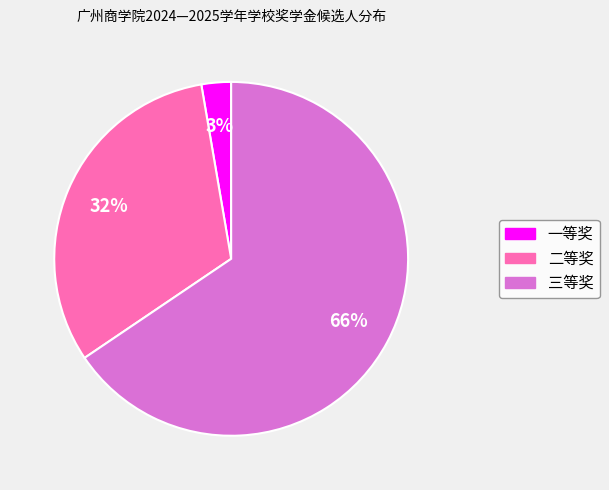

Is the sum of 二等奖 and 一等奖 greater than half?

No